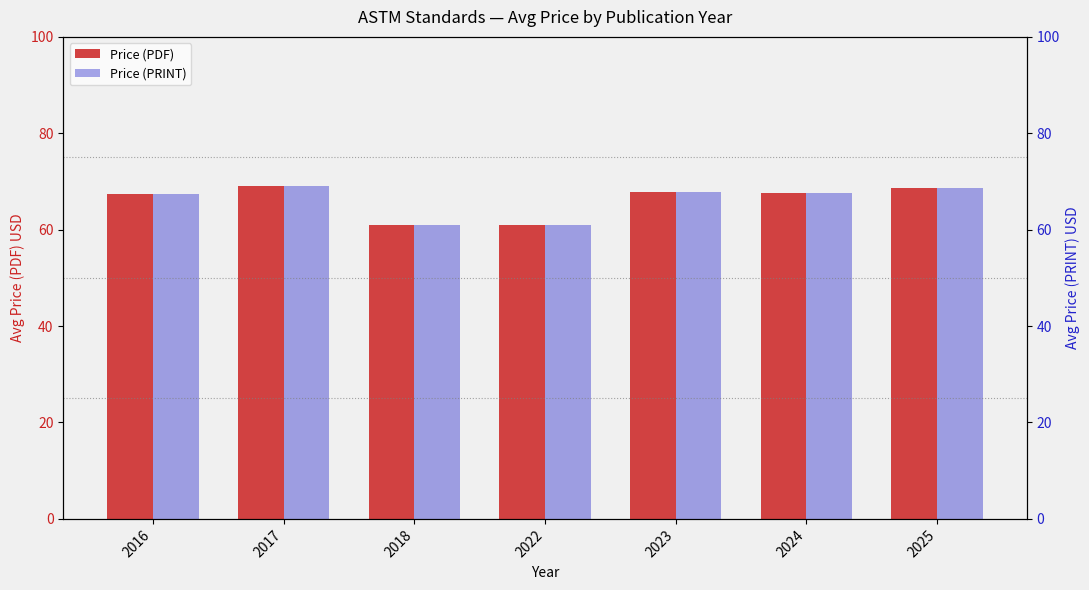

What is the average value of the Price (PRINT) series?

66.1